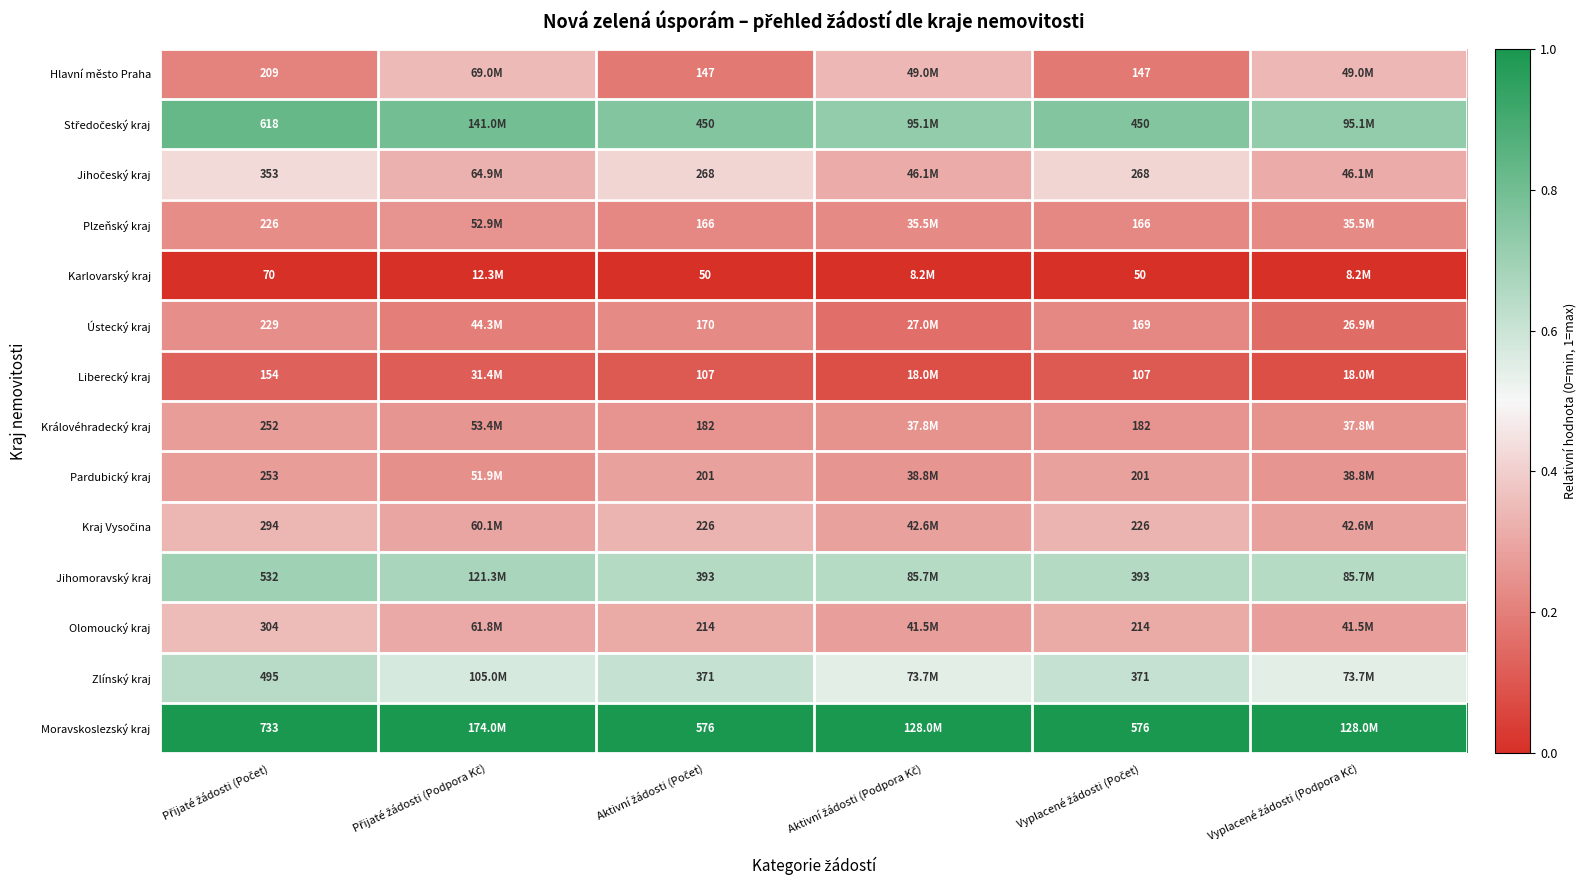

True or false: Liberecký kraj has a value of 0.1 at Přijaté žádosti (Počet).

True